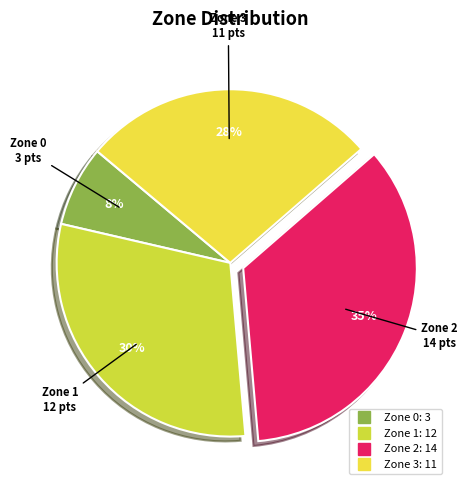

How many segments does this pie chart have?

4